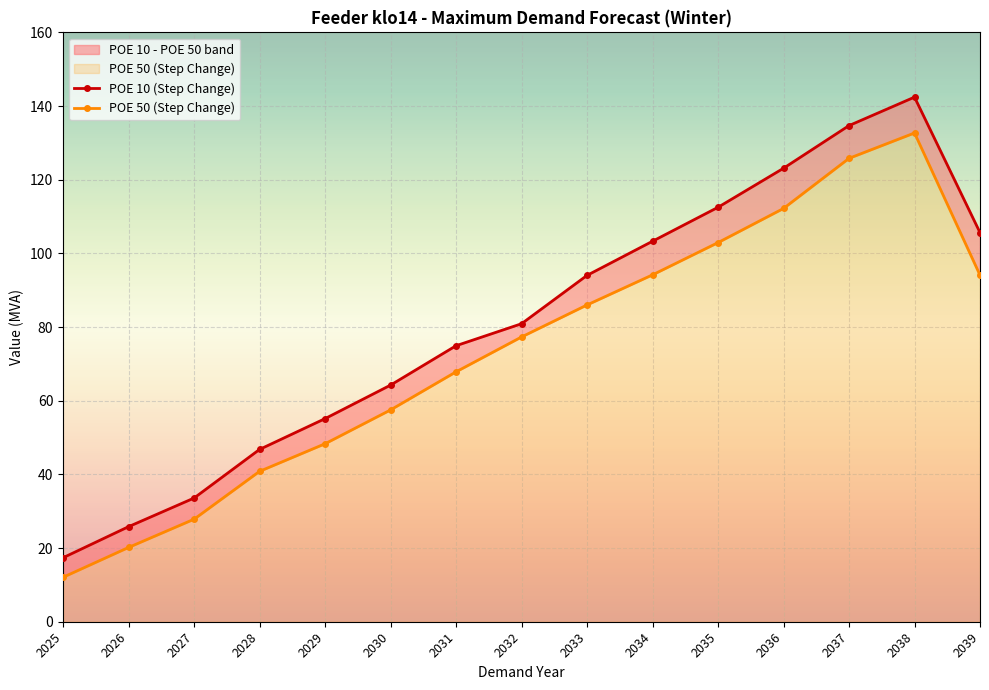

True or false: POE 10 (Step Change) has a value of 17.4 at 2025.

True